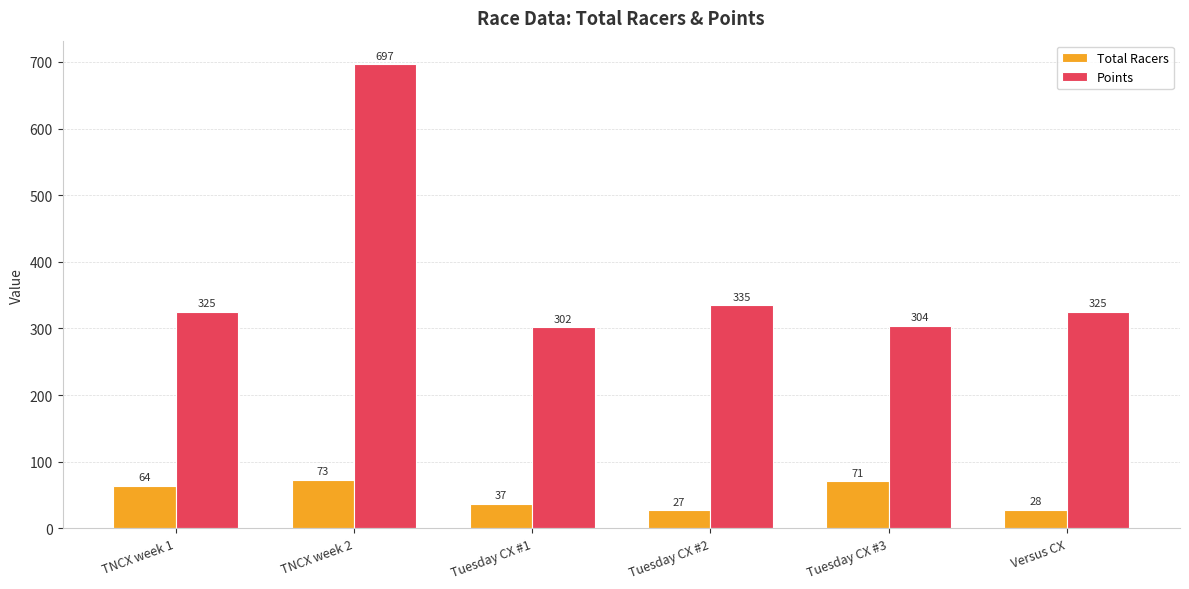

Where is Total Racers nearest to the value 50?

Tuesday CX #1